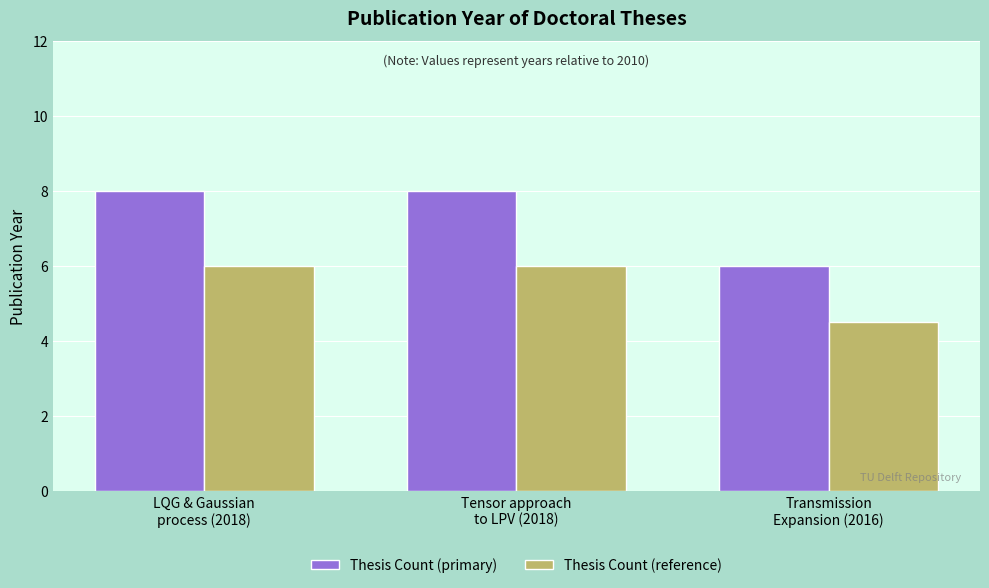

Which series has the widest spread of values?

Thesis Count (primary)